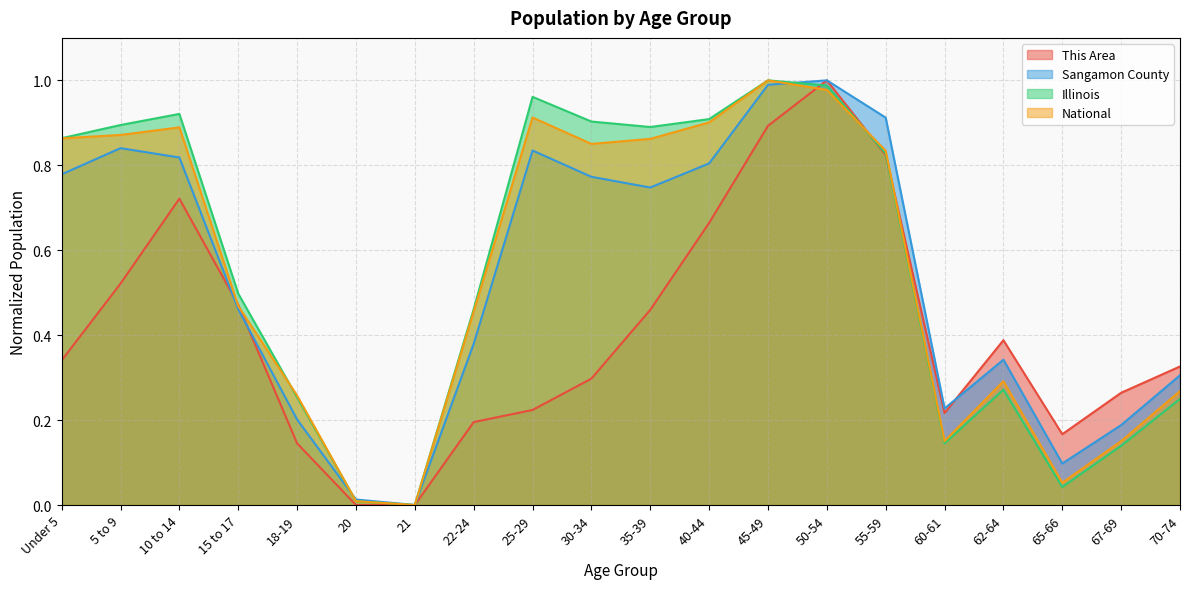

How many interior local valleys does the Sangamon County series have?

4